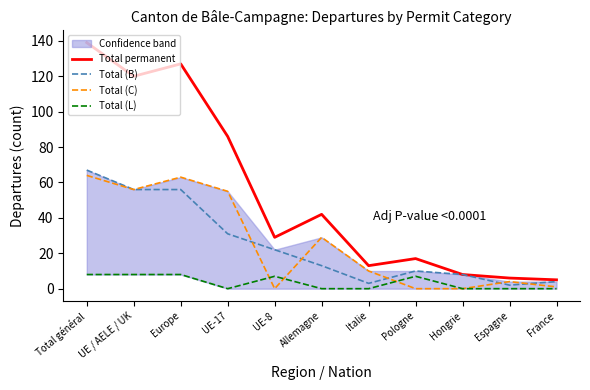

Where do Total (B) and Total (C) first cross each other?

UE-17 and UE-8